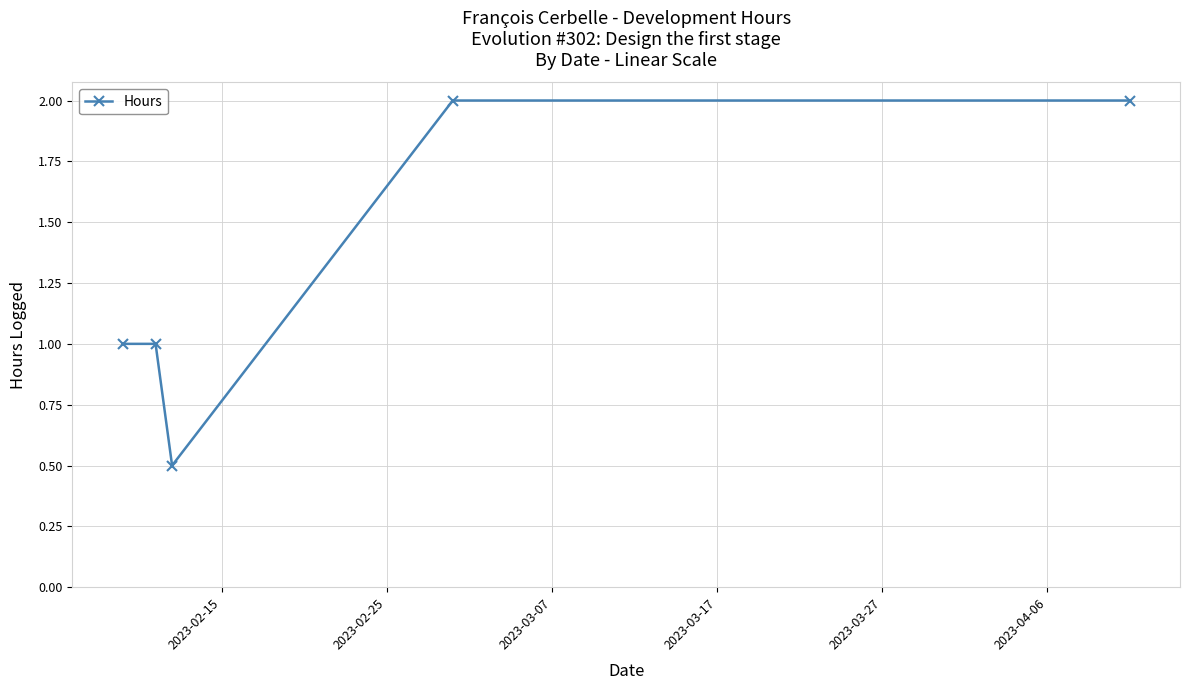

What is the value of the 4th point from the left?

2.0